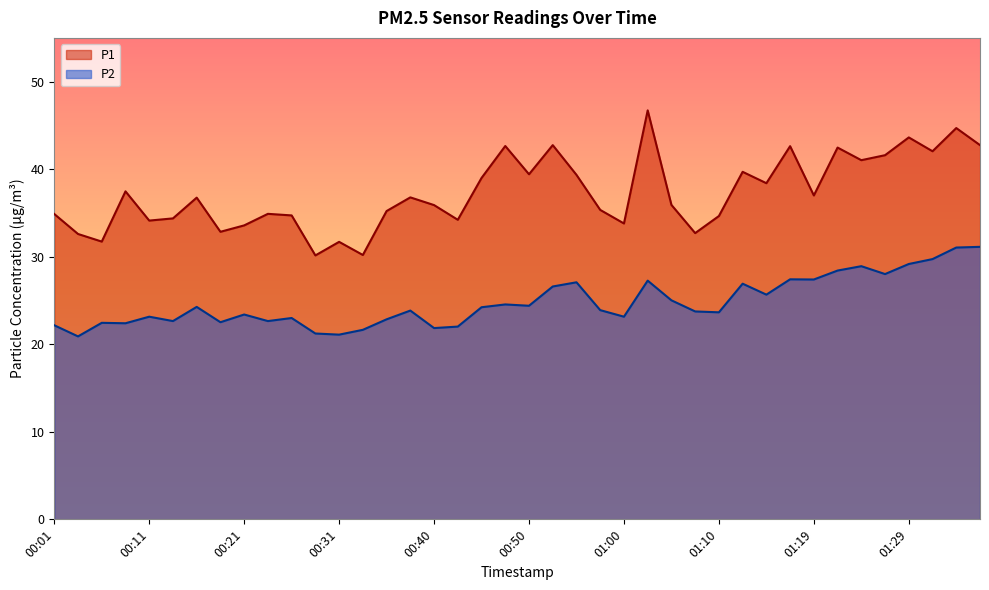

At which category is the sum across all series the highest?

01:34